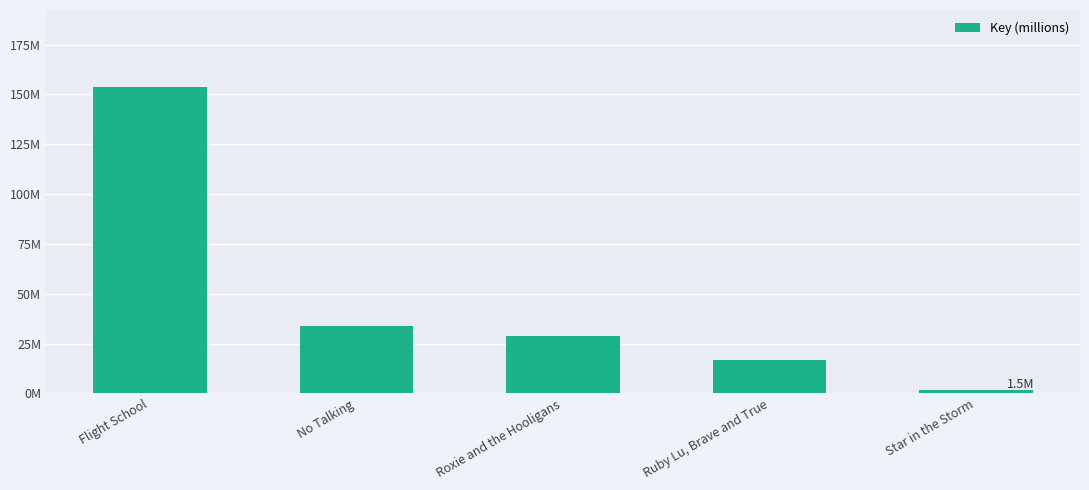

Rank the categories by value from highest to lowest.

Flight School, No Talking, Roxie and the Hooligans, Ruby Lu, Brave and True, Star in the Storm